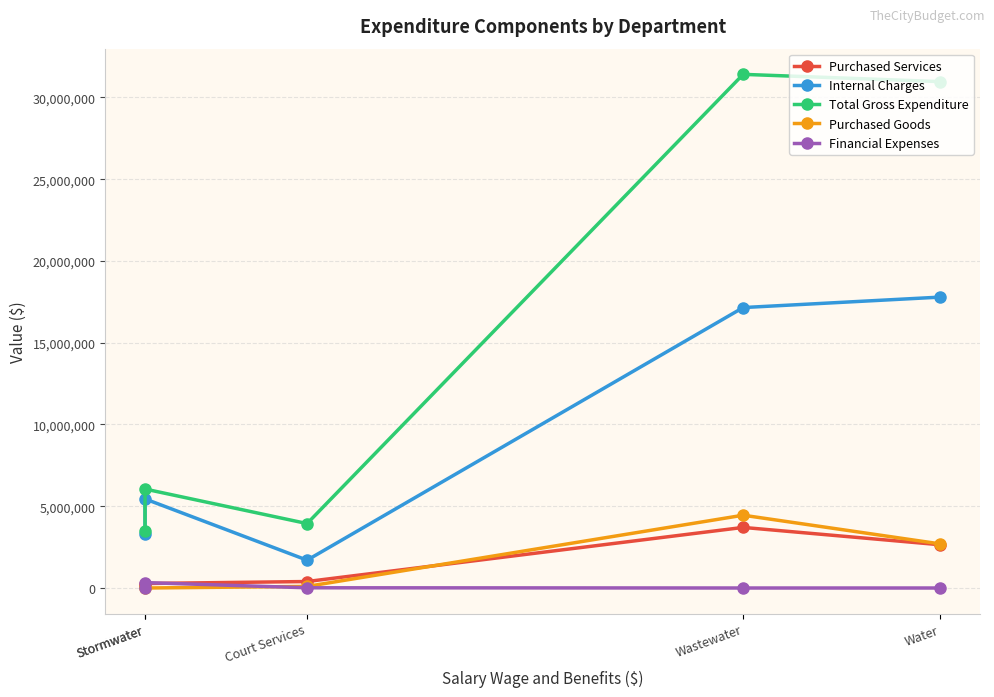

Which series has the largest total across all categories?

Total Gross Expenditure